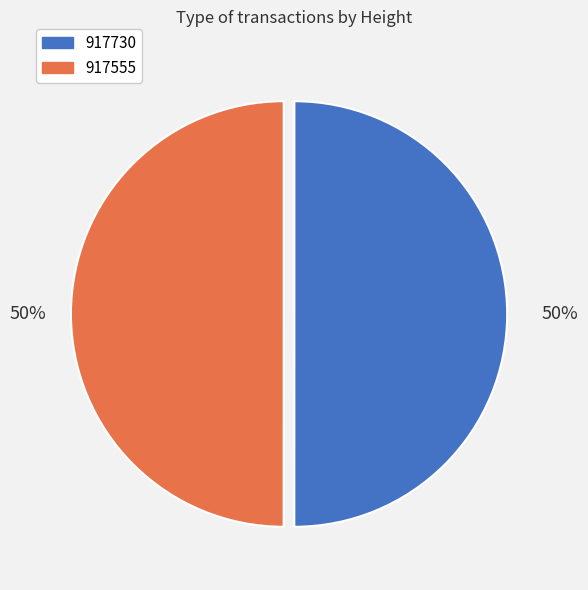

To the nearest percent, what is the average slice percentage?

50%